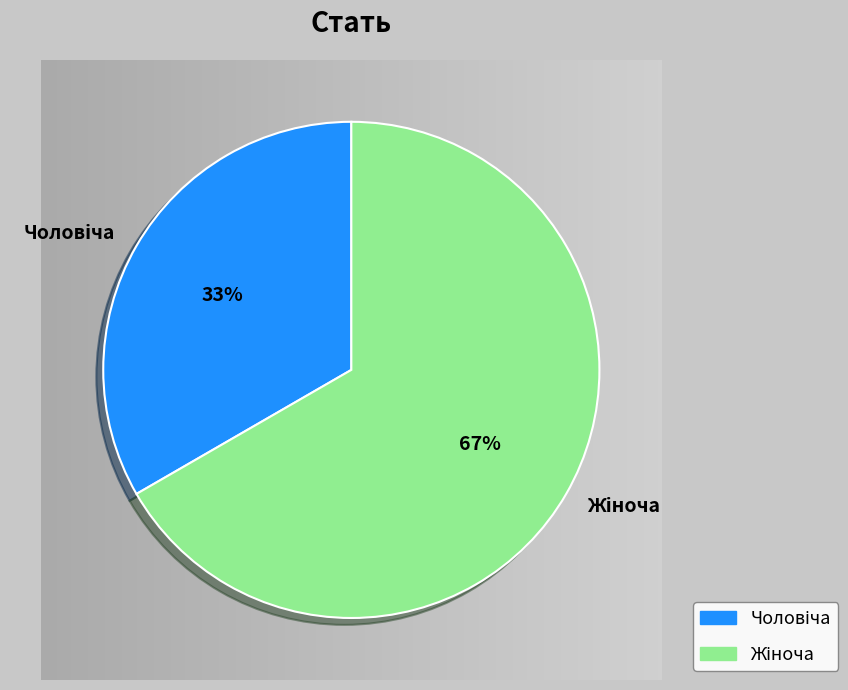

Is there any slice that represents more than half of the pie?

Yes